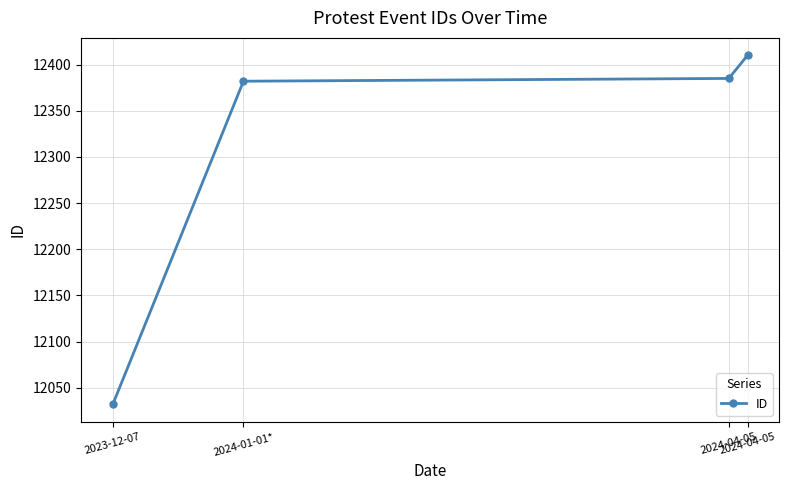

Reading right to left, list all the values displayed in this chart.

2024-04-05=12410	2024-04-05=12385	2024-01-01*=12382	2023-12-07=12032